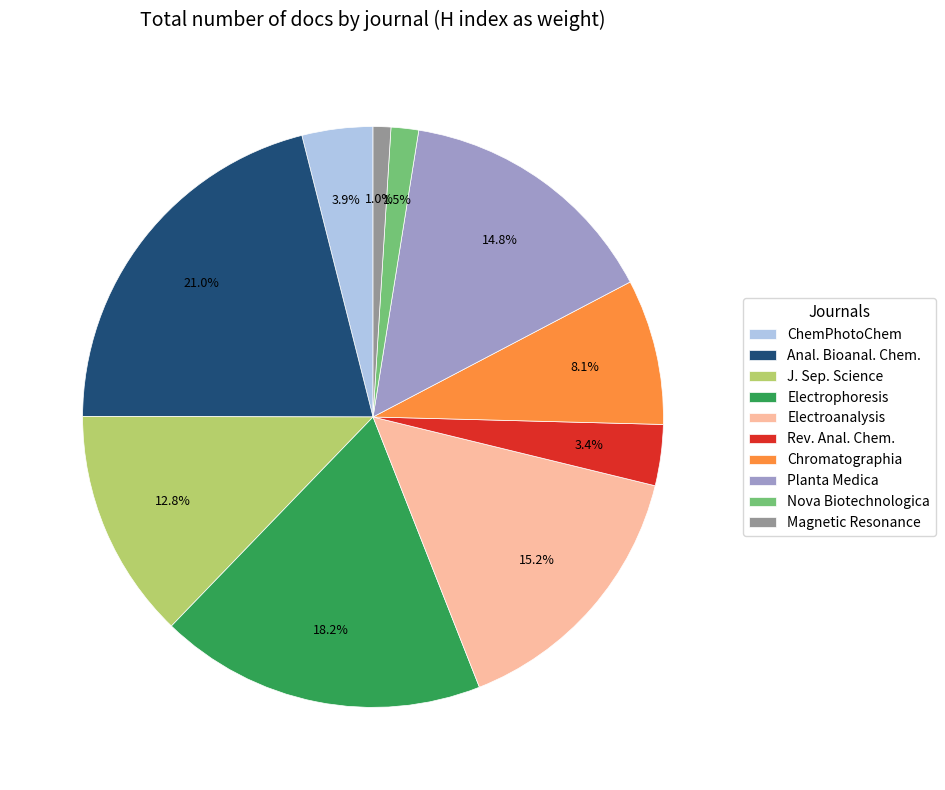

Between Magnetic Resonance and Chromatographia, which is larger?

Chromatographia